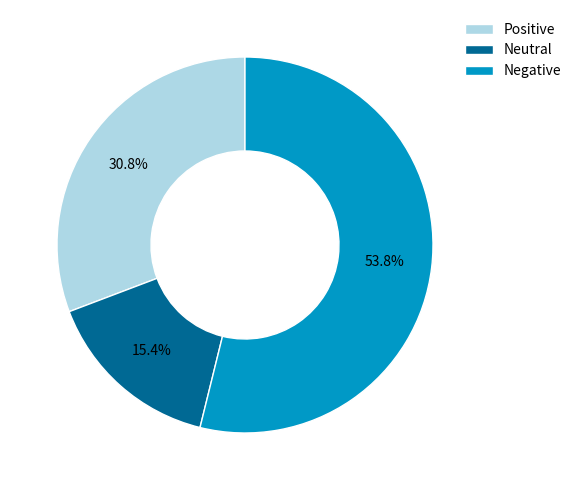

Which category accounts for the majority?

Negative